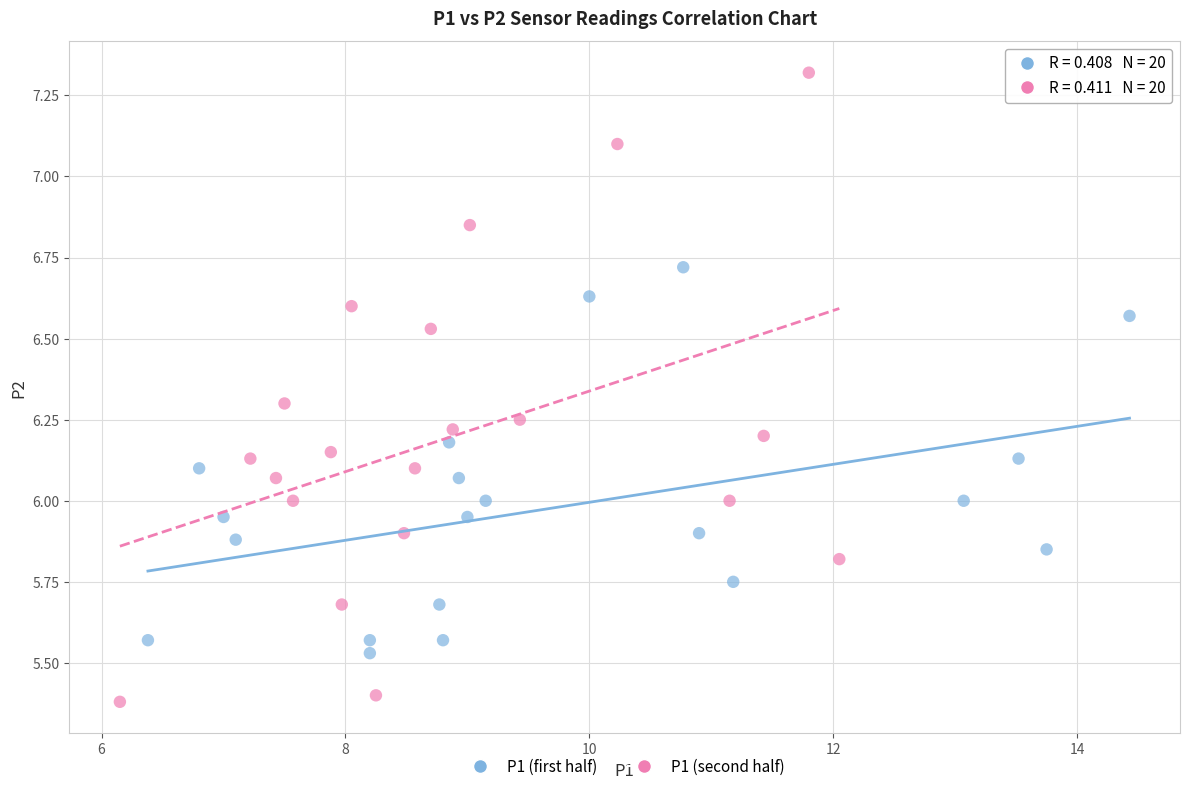

Which series reaches the minimum Y coordinate?

P1 (second half)